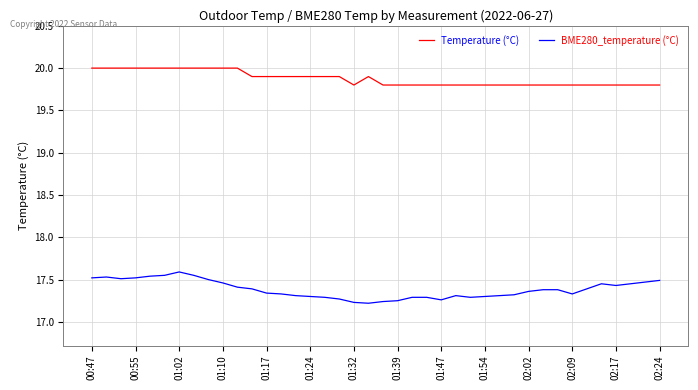

How many lines are shown in the chart?

2